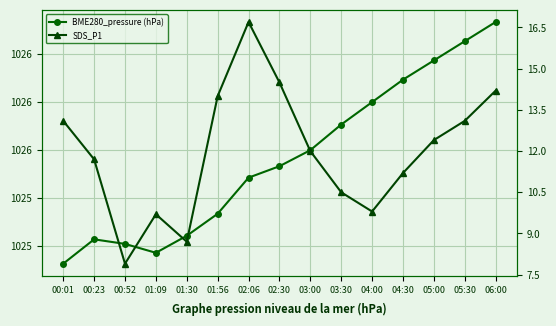

Reading left to right, extract all data points from this chart.

BME280_pressure (hPa): 1025.1	1025.2	1025.2	1025.2	1025.2	1025.3	1025.4	1025.5	1025.5	1025.6	1025.7	1025.7	1025.8	1025.8	1025.9
SDS_P1: 13.1	11.7	7.9	9.7	8.7	14.0	16.7	14.5	12.0	10.5	9.8	11.2	12.4	13.1	14.2